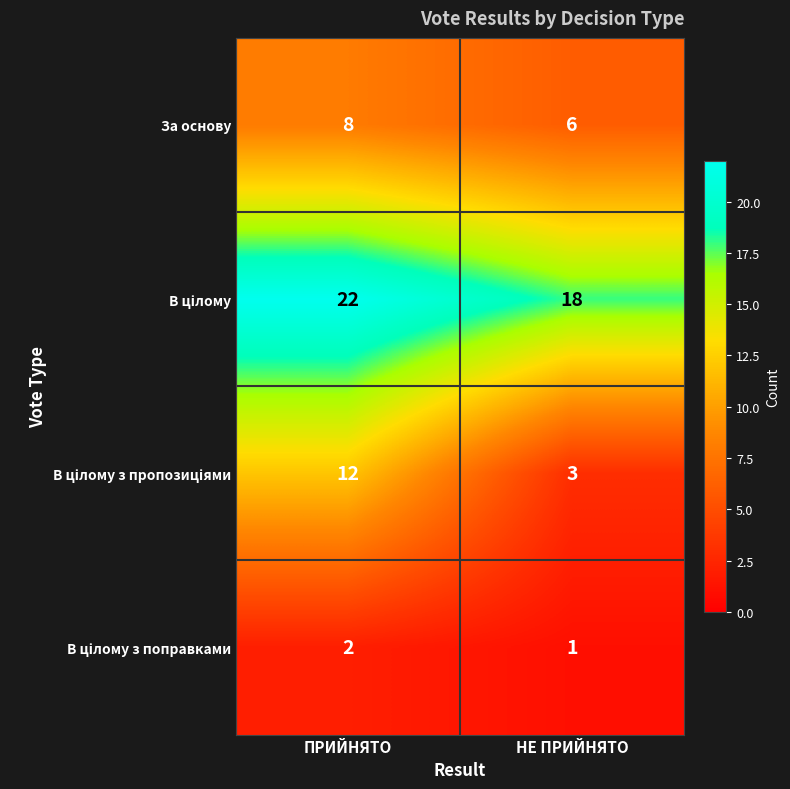

At which category is the sum across all series the highest?

ПРИЙНЯТО